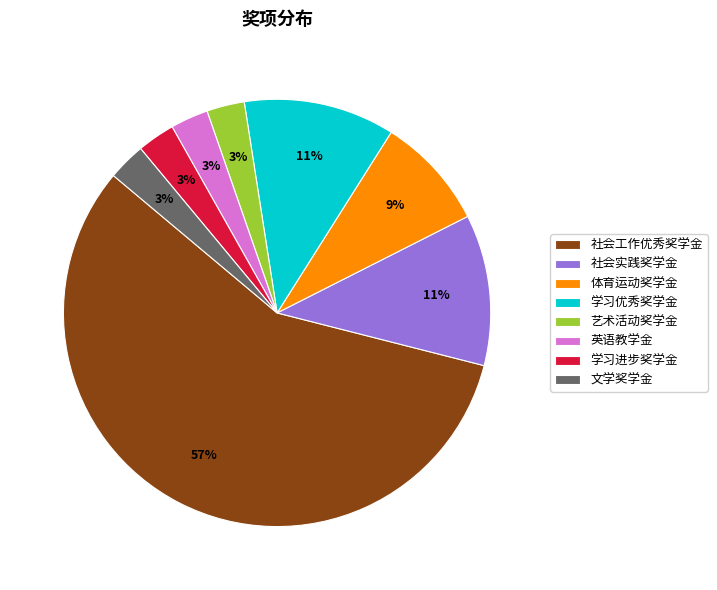

What is the largest slice in the pie chart?

社会工作优秀奖学金